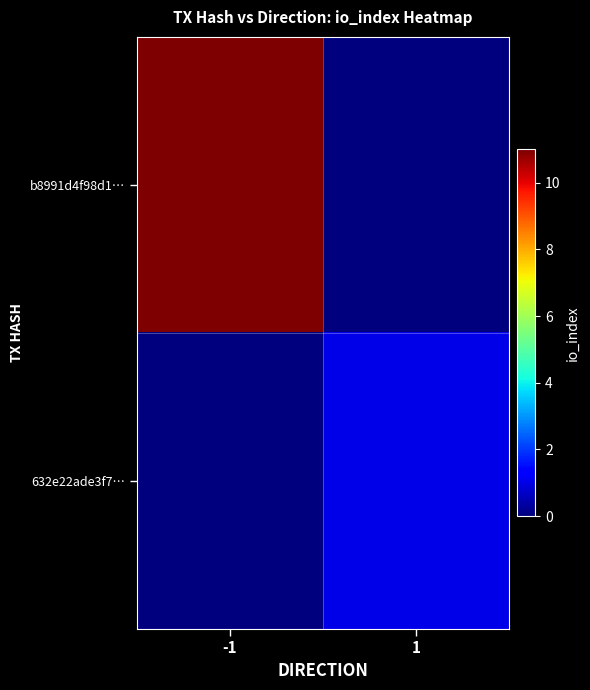

Which label corresponds to the largest value in the chart?

-1